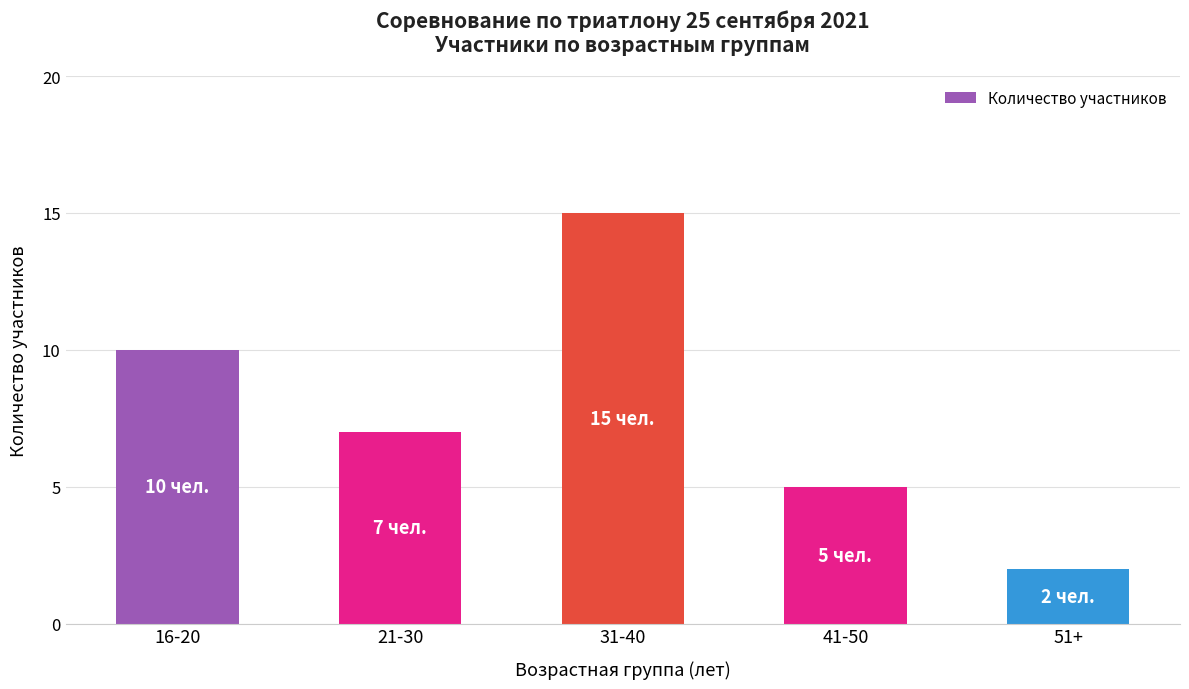

What position from the right is 51+?

1